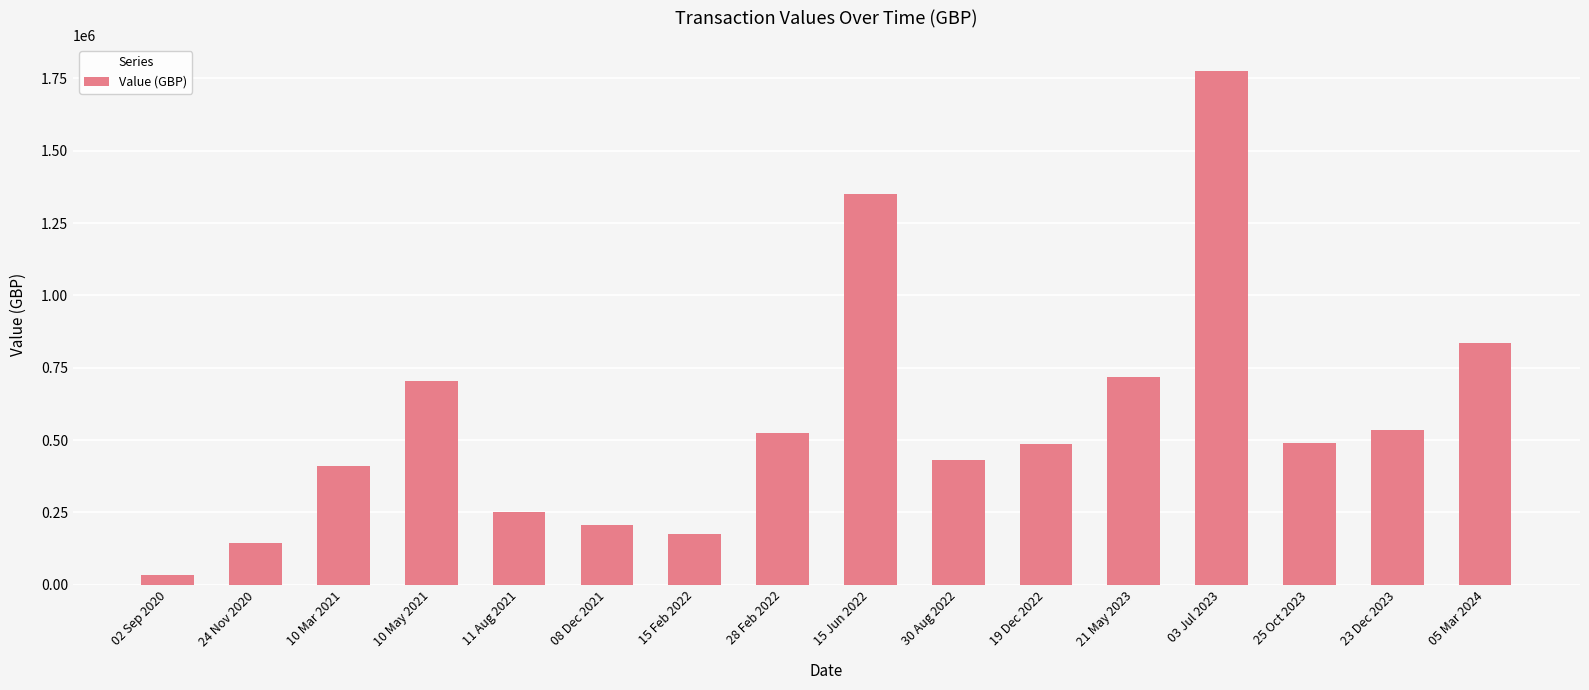

True or false: the data shows 377548.5 at 03 Jul 2023.

False